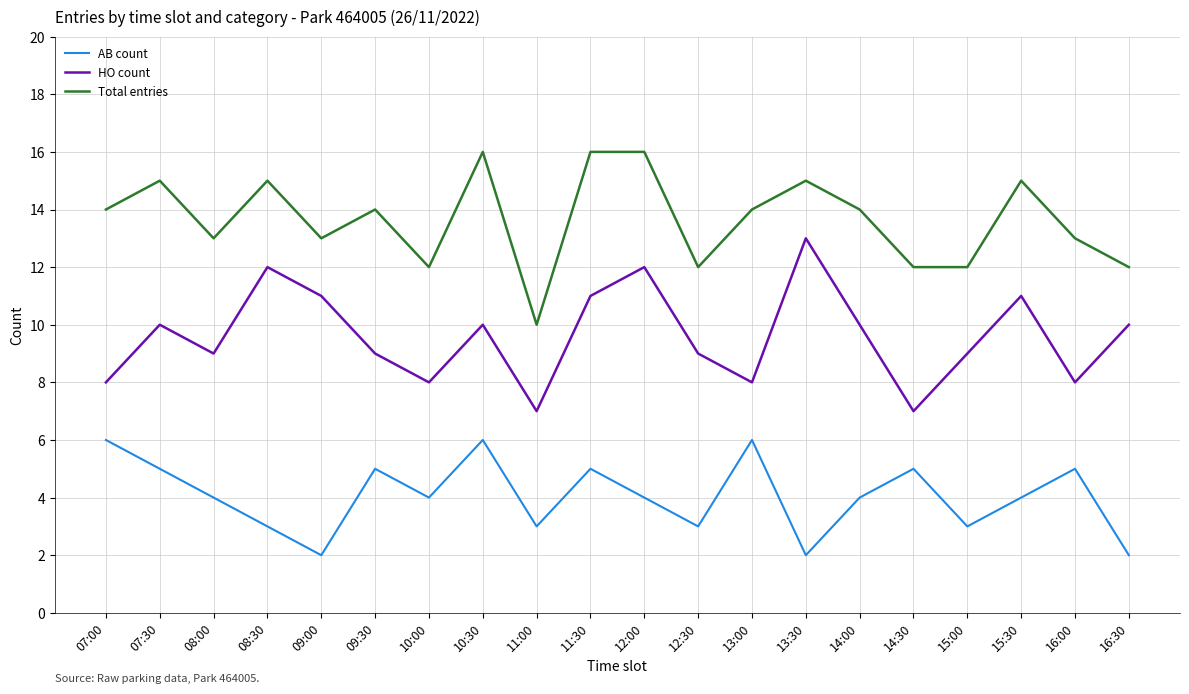

True or false: Total entries and HO count cross at least once.

False